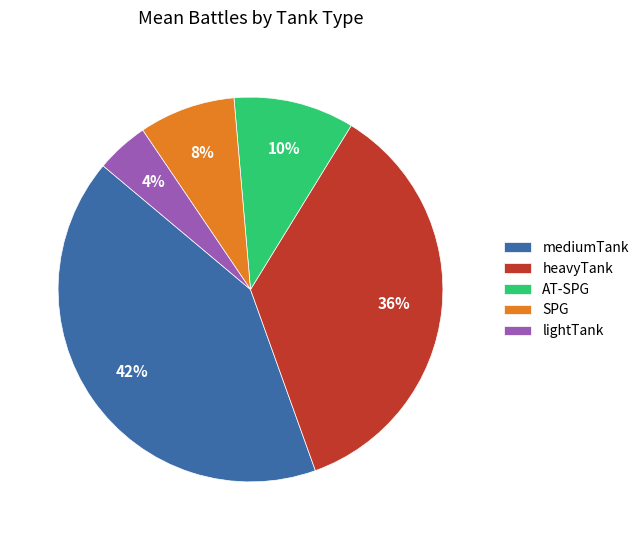

Between SPG and AT-SPG, which is larger?

AT-SPG